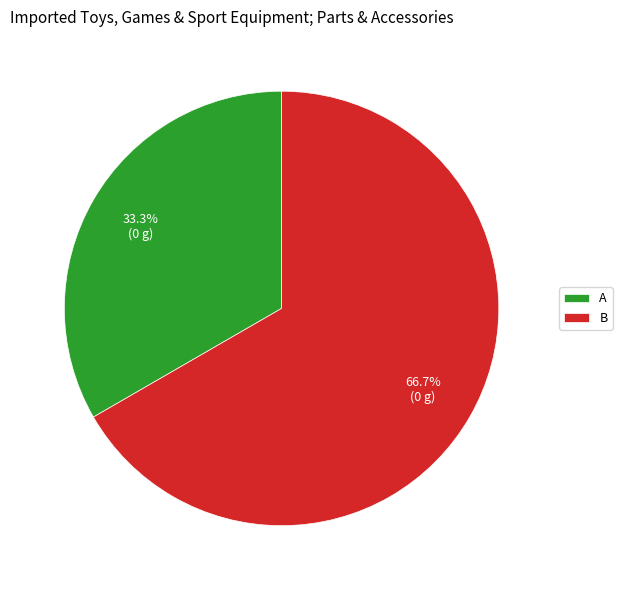

How many slices are in this pie chart?

2